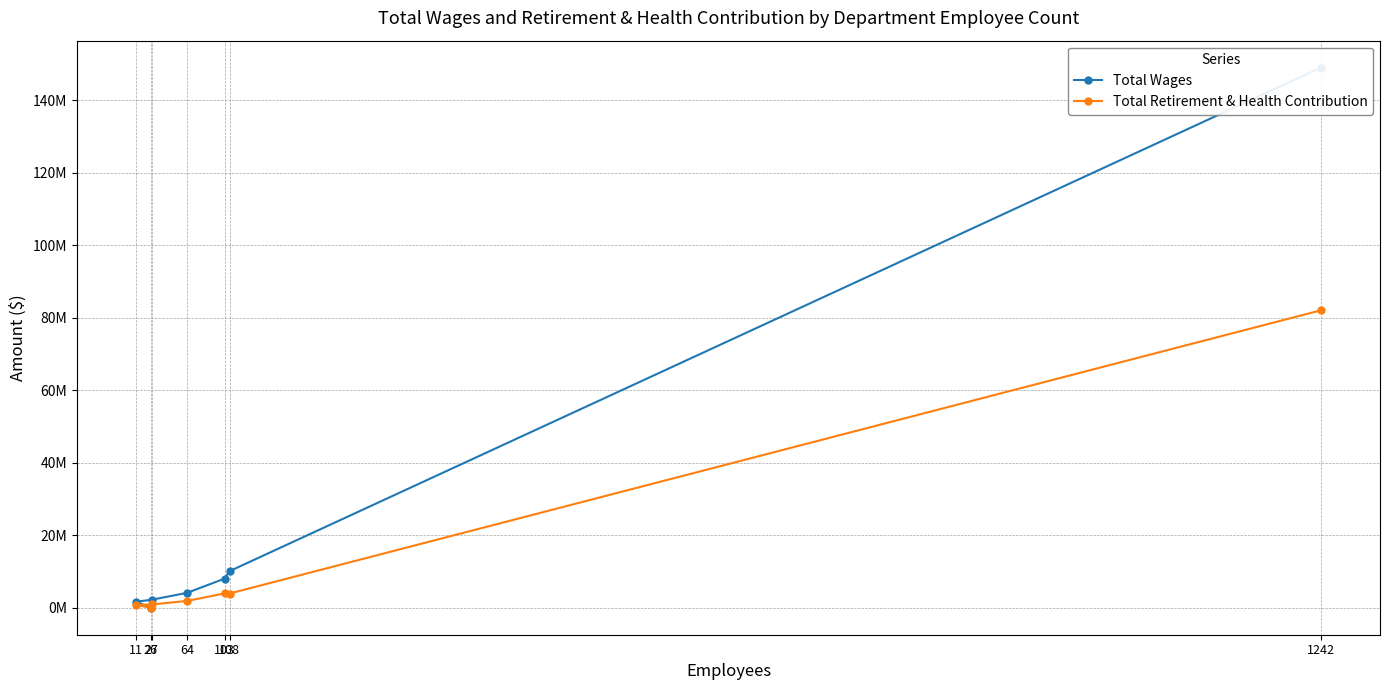

Which series changed the most between 1242 and 108?

Total Wages